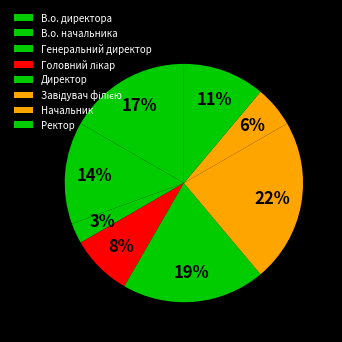

To the nearest percent, what portion does Завідувач філією represent?

22%